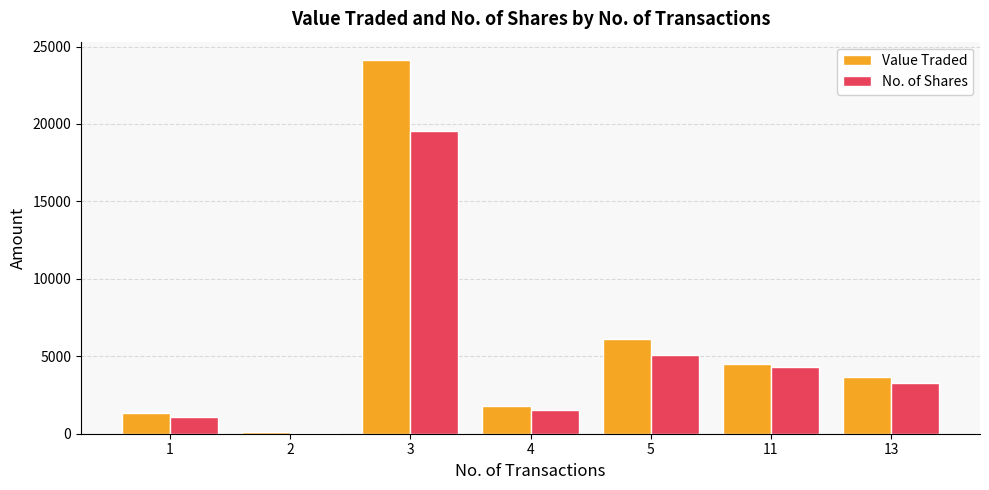

What is the sum of all No. of Shares values?

34962